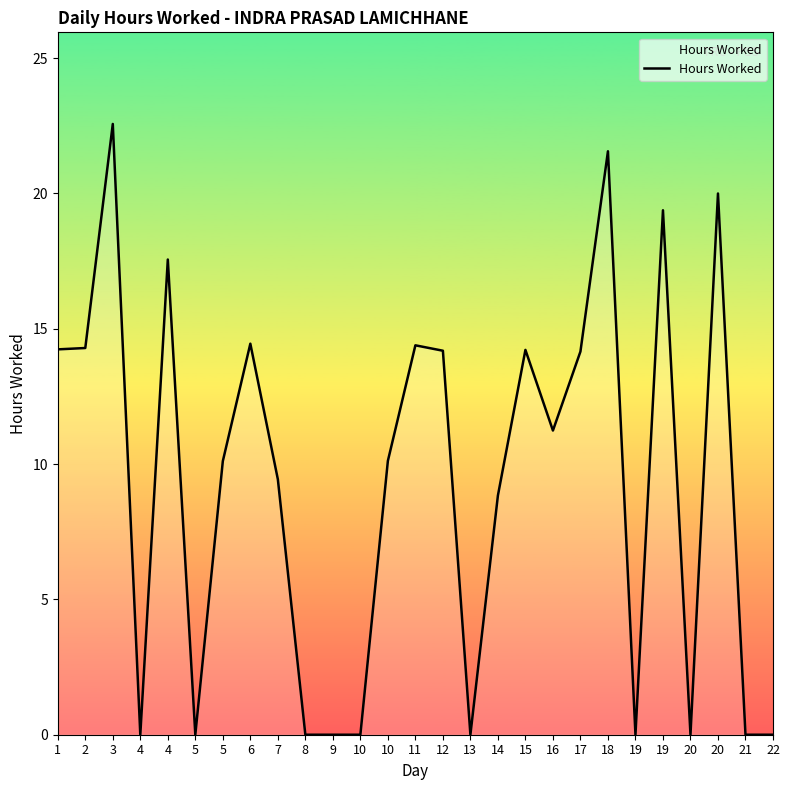

At which category does the data reach its first local valley?

4